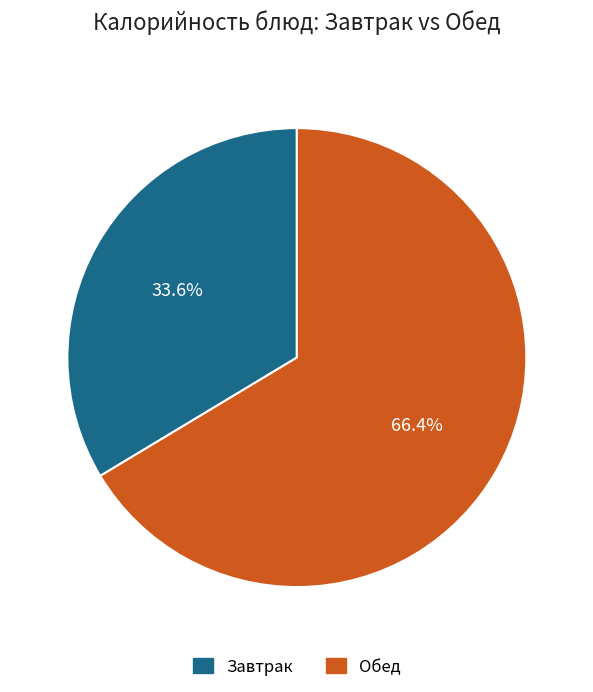

Count the number of slices in the pie.

2